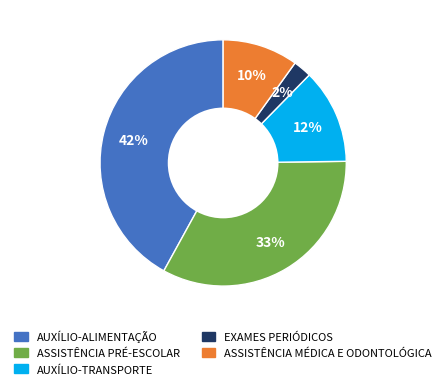

Is it true that AUXÍLIO-TRANSPORTE is 6% of the pie?

False